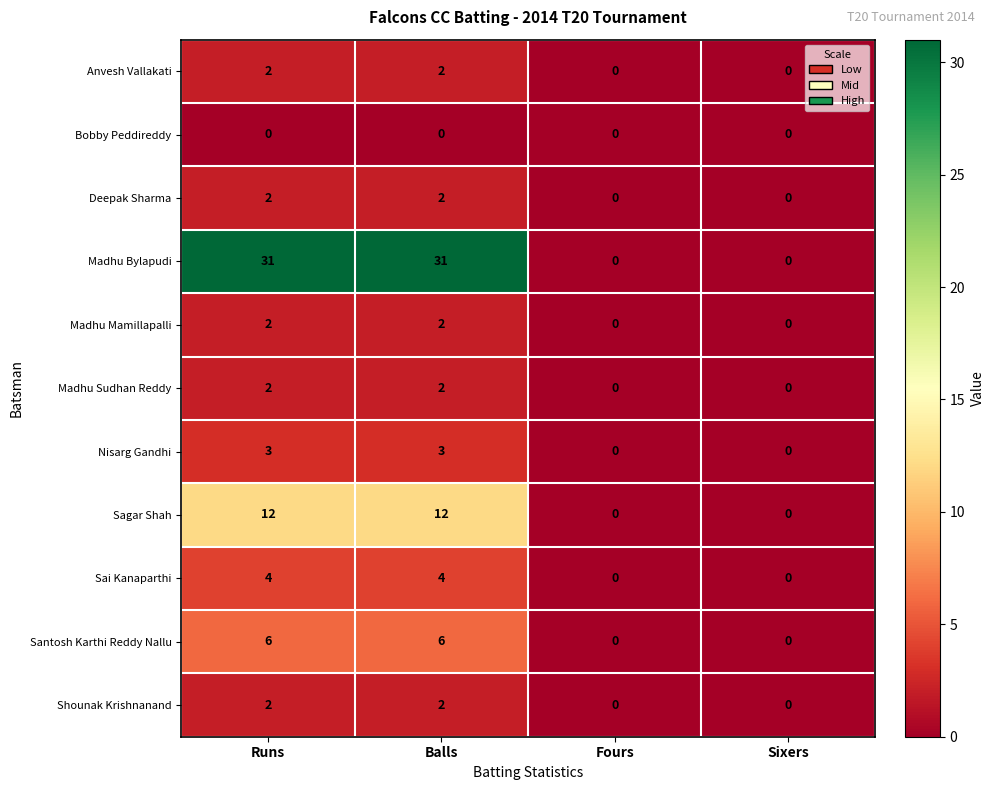

What is the greatest value displayed?

31